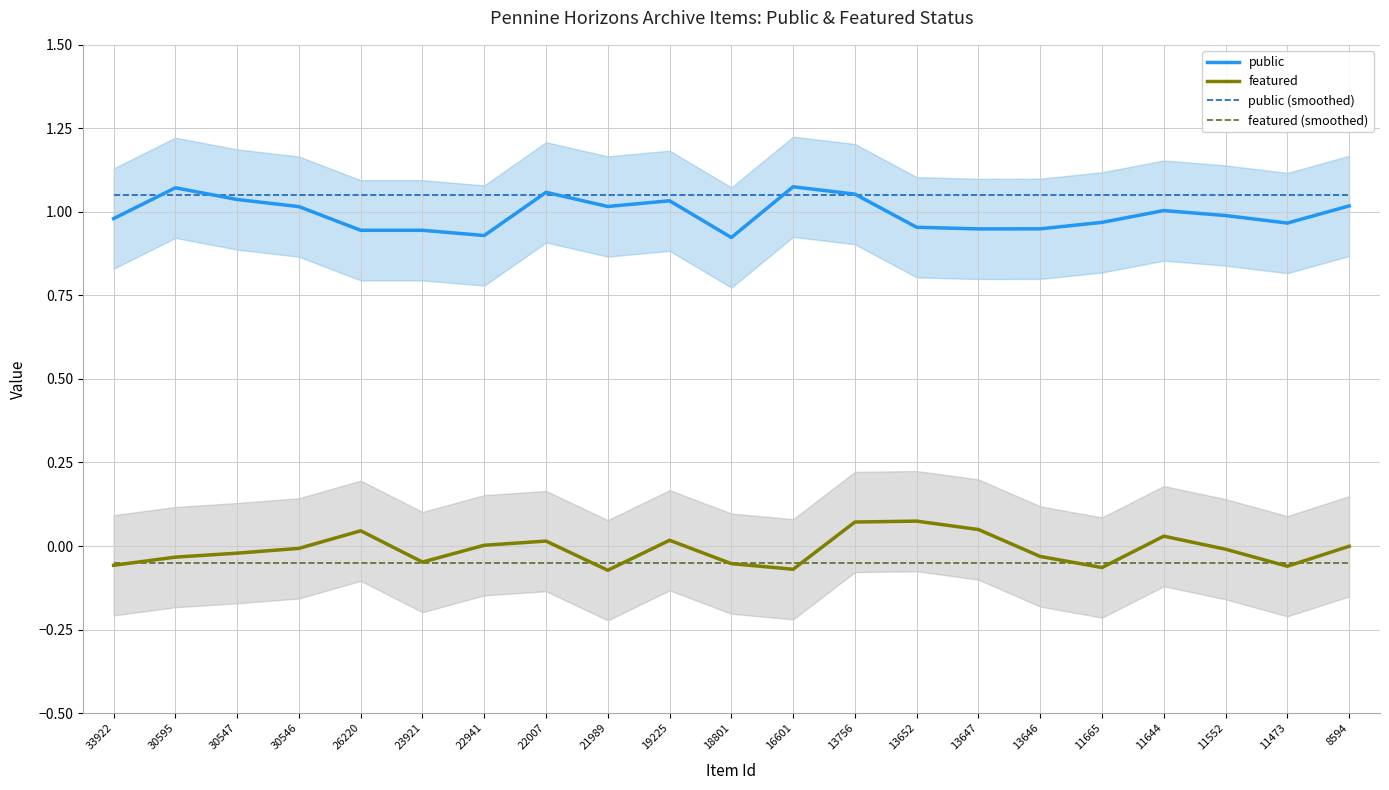

What is the difference between the second highest and second lowest values in the public series?

0.1